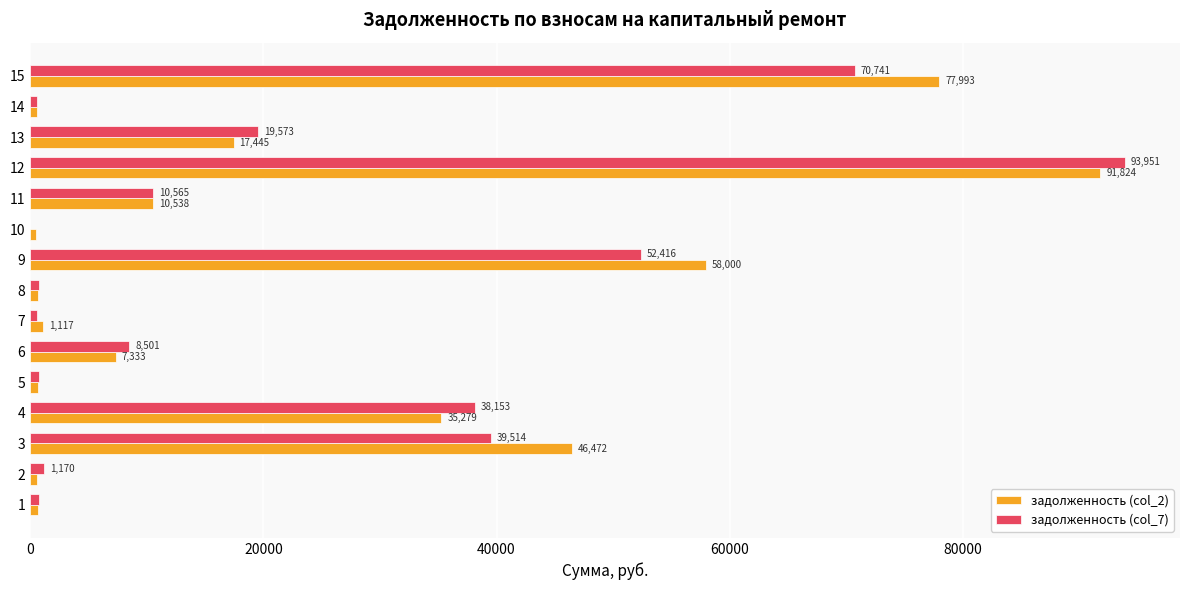

Between 8 and 15, which series saw the biggest shift?

задолженность (col_2)